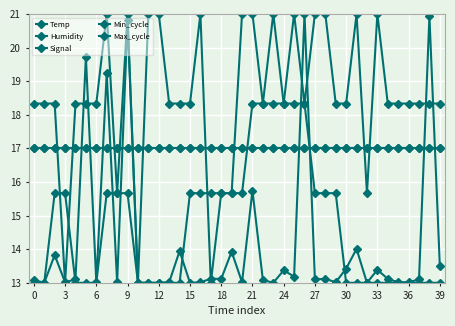

What is the label of the 23rd point from the right?

17